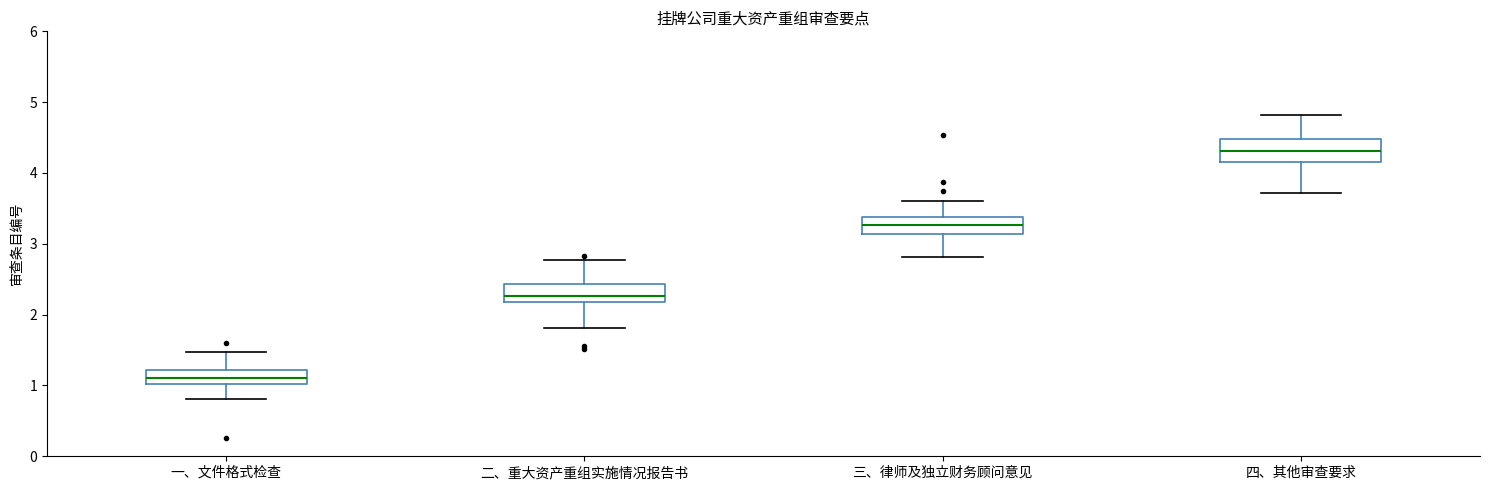

Reading left to right, read every box against the y-axis: the position of its median line, the range the box covers, and the ends of its whiskers. The values are not printed on the chart, so give them approximately, as read against the axis.

一、文件格式检查: median 1.1, box 1.0 to 1.2, whiskers 0.8 to 1.5
二、重大资产重组实施情况报告书: median 2.3, box 2.2 to 2.4, whiskers 1.8 to 2.8
三、律师及独立财务顾问意见: median 3.3, box 3.1 to 3.4, whiskers 2.8 to 3.6
四、其他审查要求: median 4.3, box 4.2 to 4.5, whiskers 3.7 to 4.8